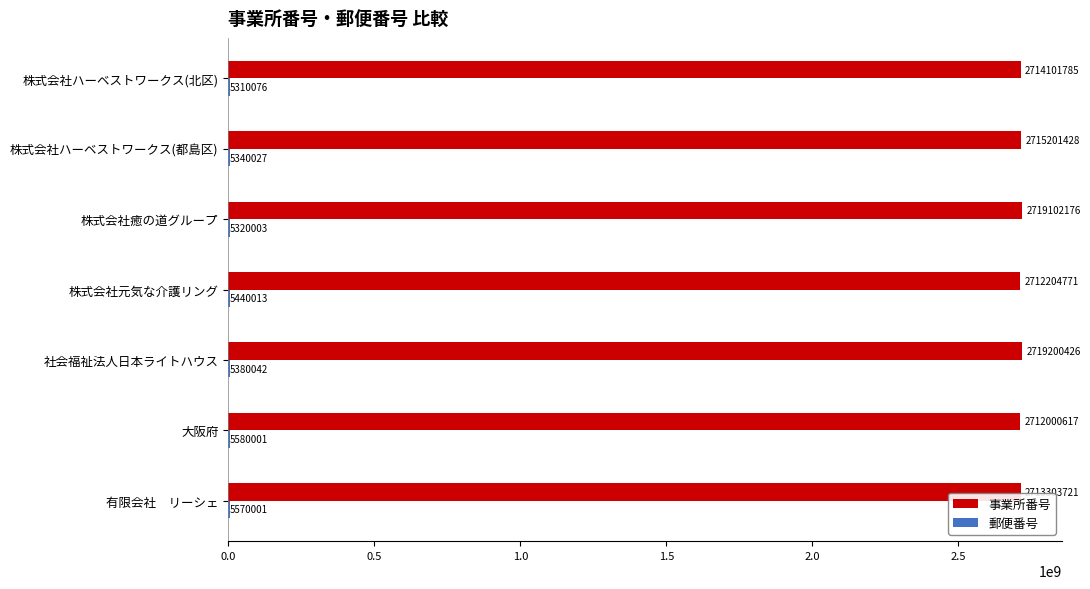

What is the total value across all series at 有限会社　リーシェ?

2718873722